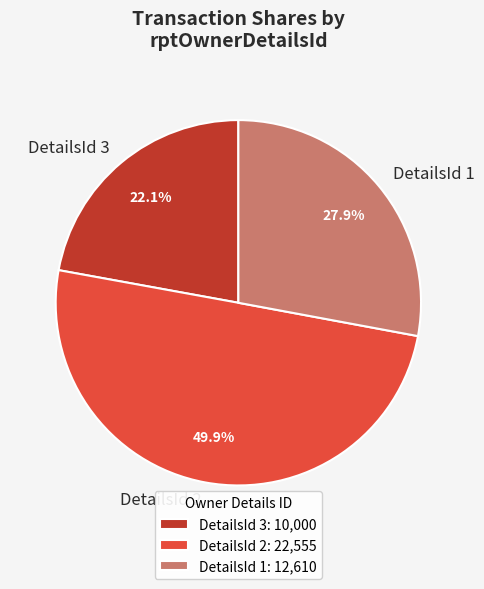

How much of the chart is everything except DetailsId 3?

77.9%